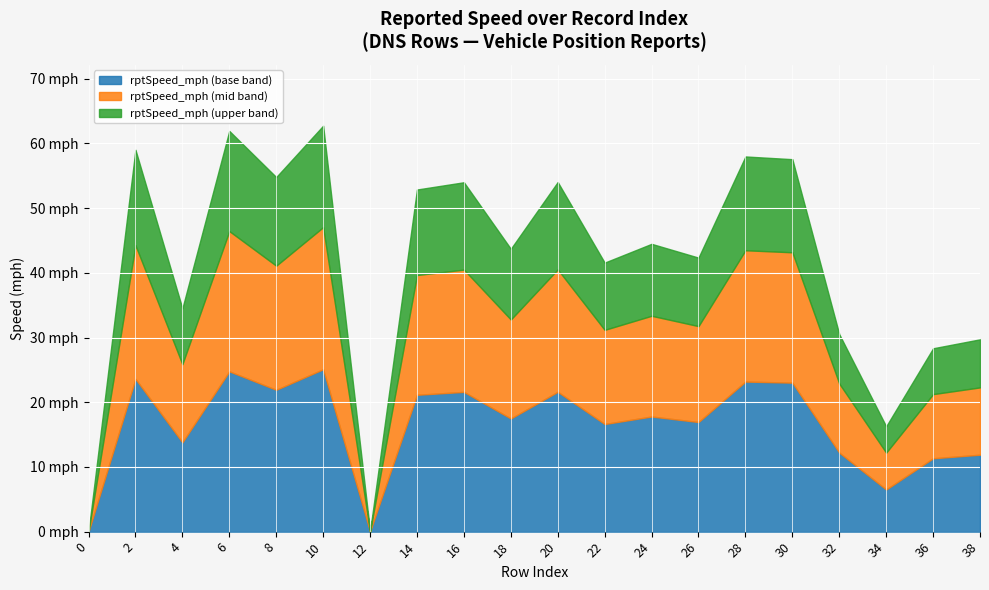

At which category is the sum across all series the highest?

10